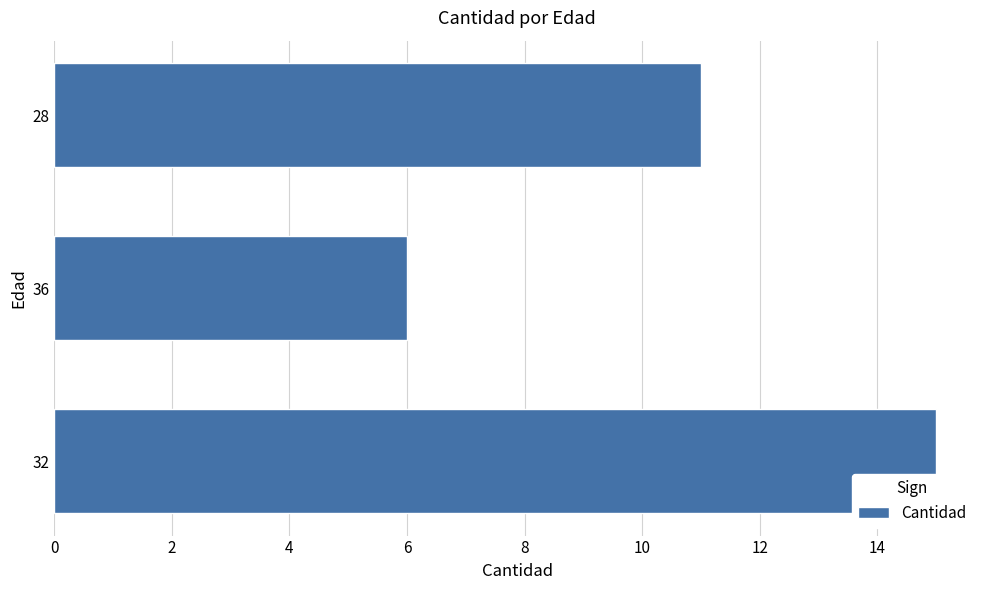

Which has a higher value, 32 or 36?

32